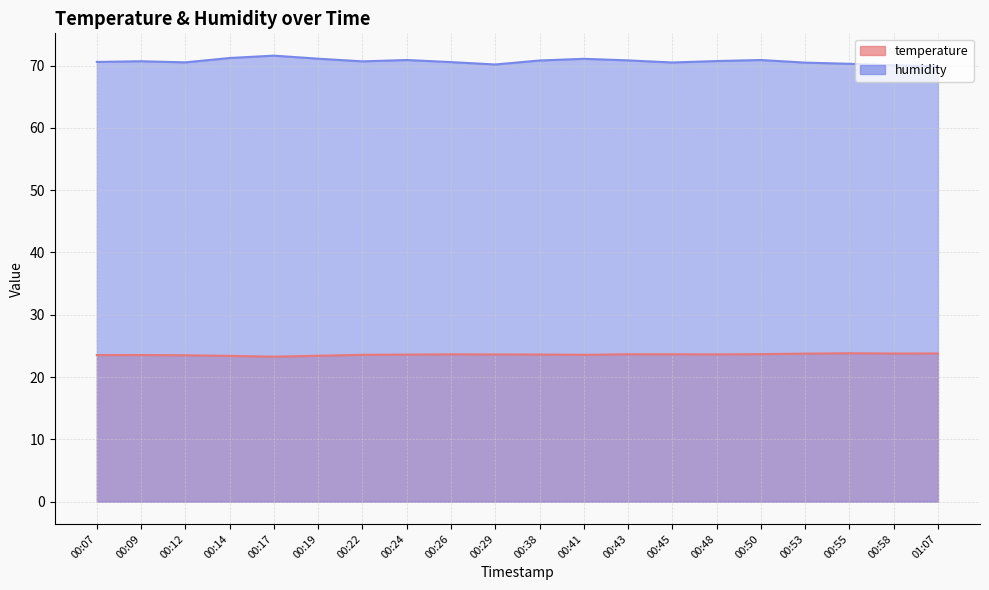

Read the temperature value at 00:12.

23.5